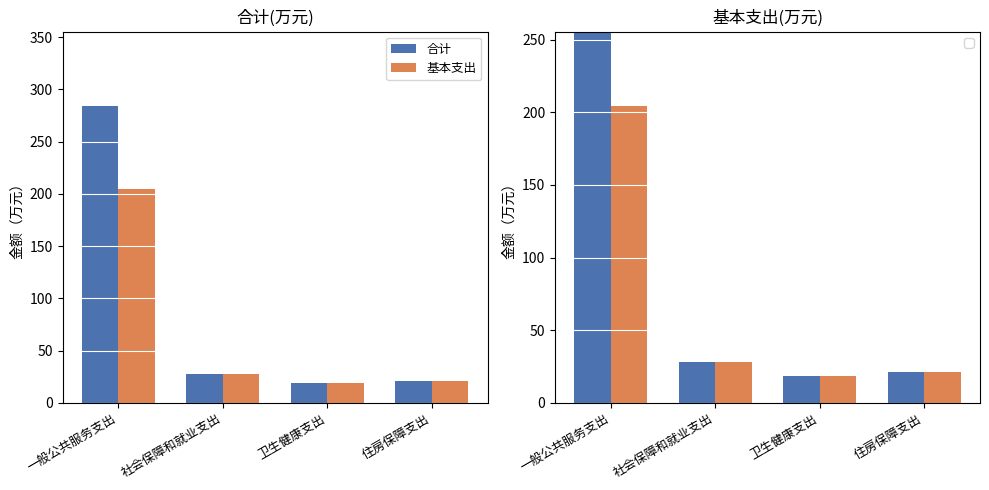

What is the label of the 2nd bar from the right?

卫生健康支出